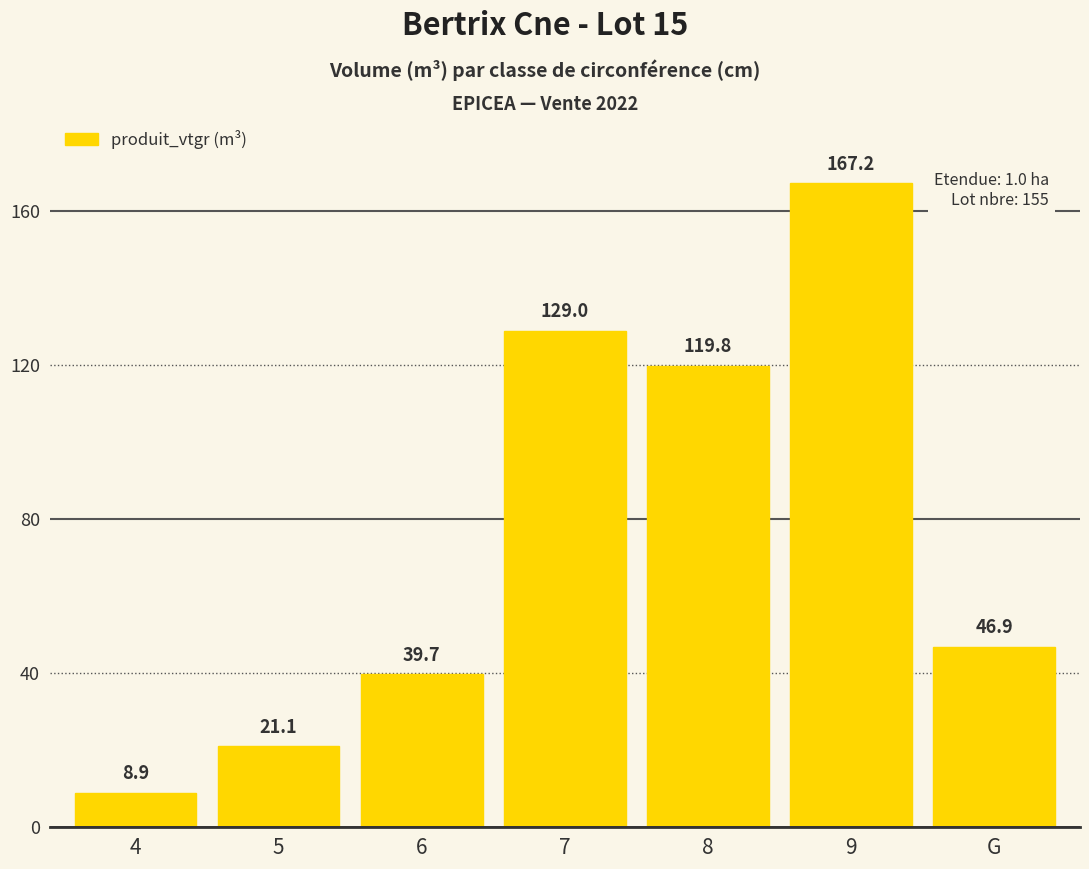

Are the bars grouped side by side (vs. stacked)?

No